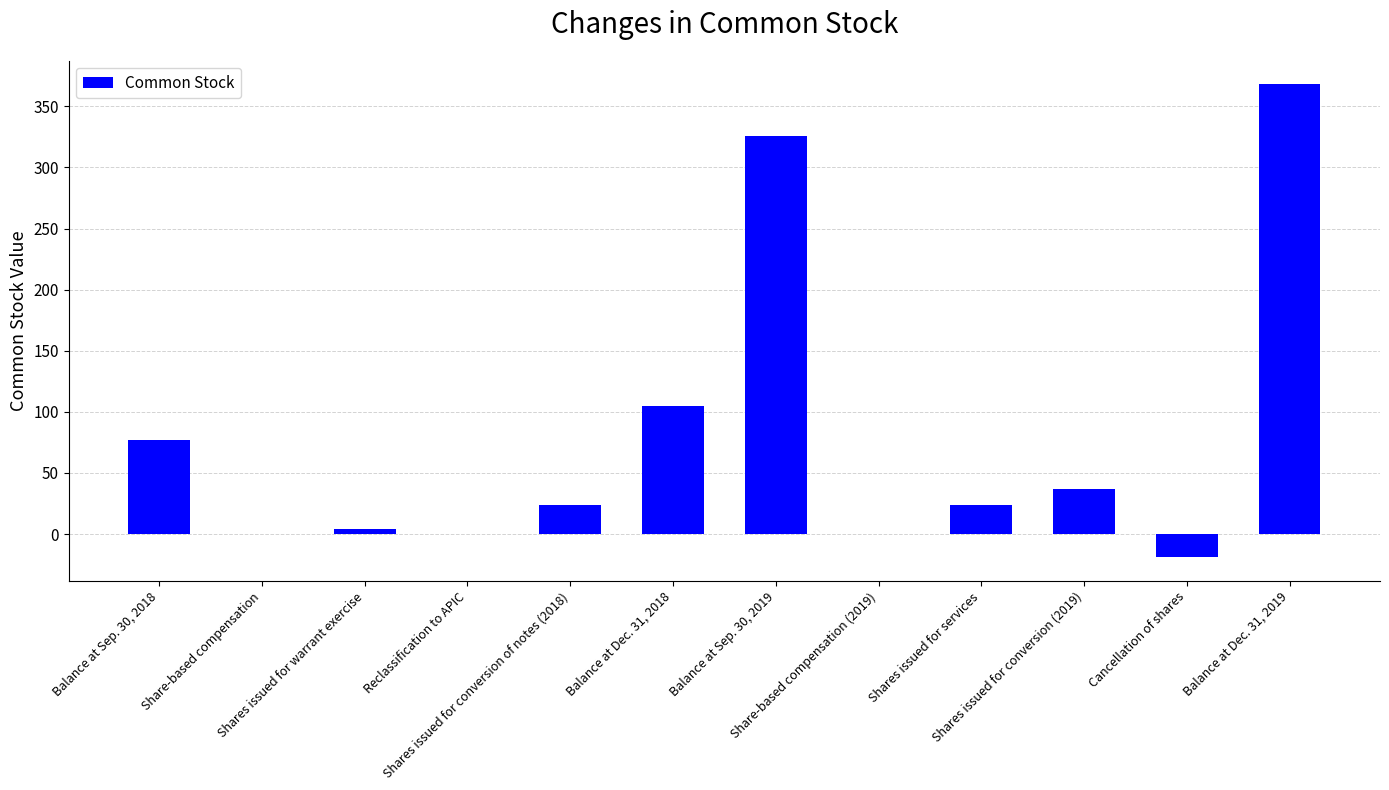

How many categories are shown in the chart?

12